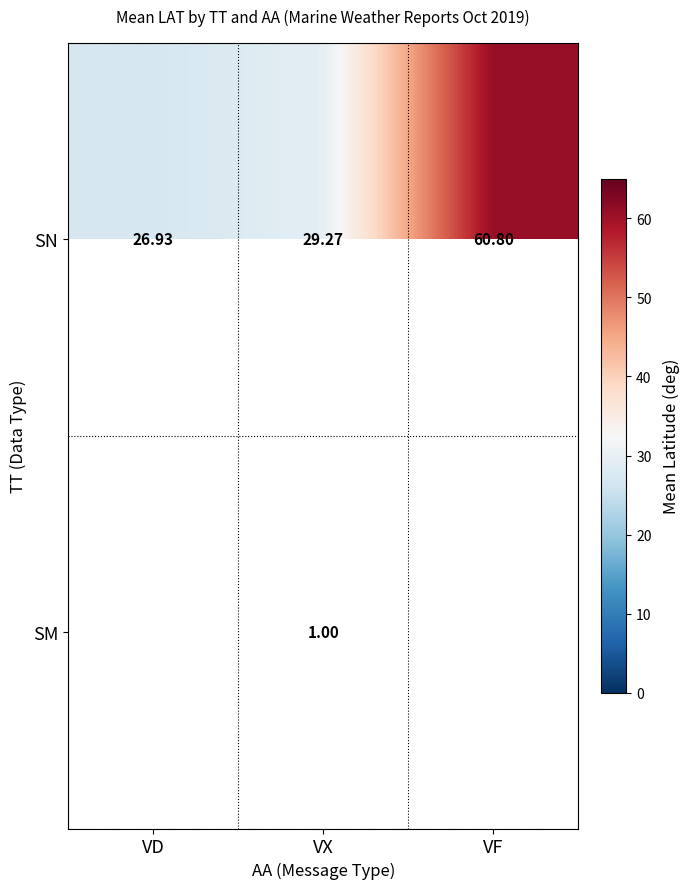

At VX, list the series in order from smallest to largest.

SM, SN